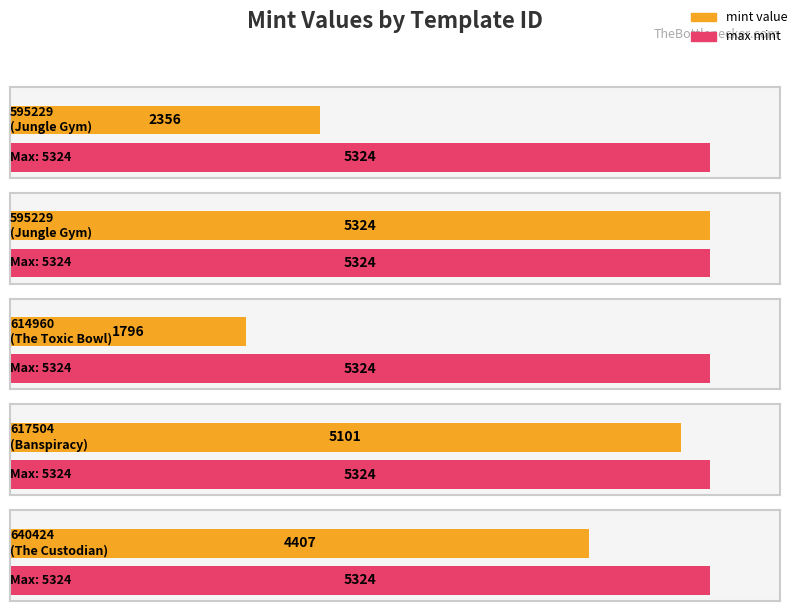

What is the minimum value shown in the chart?

1796